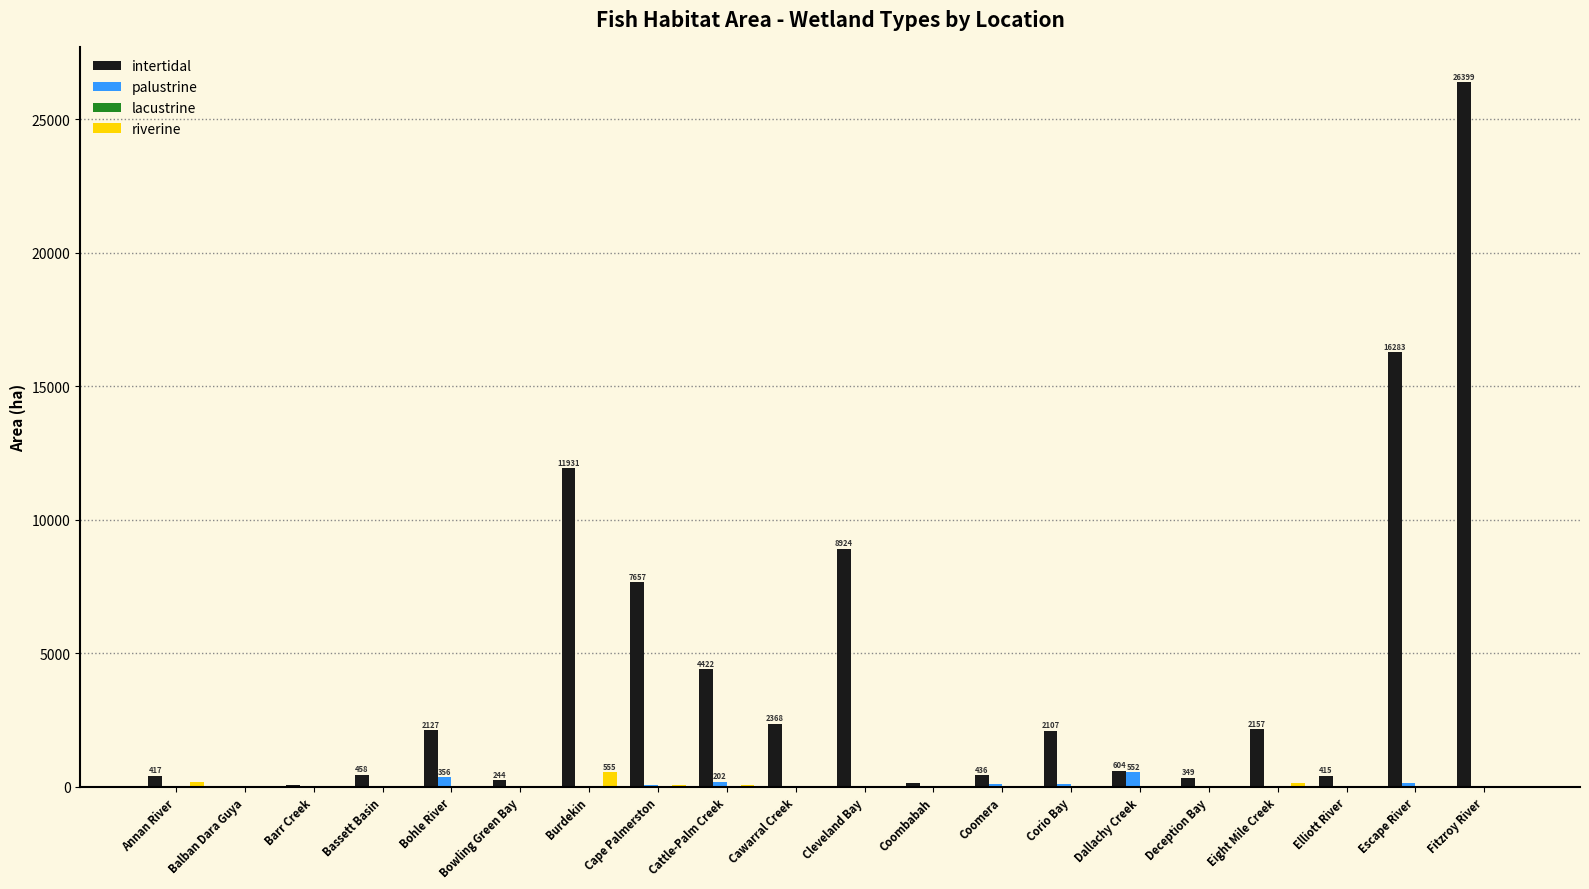

Which series has the largest total across all categories?

intertidal